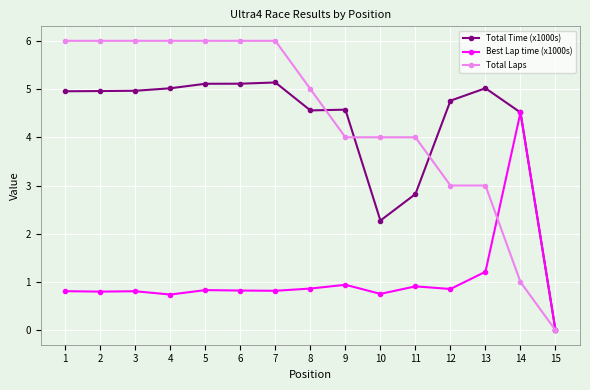

How many values in the Total Laps series are below 5?

7